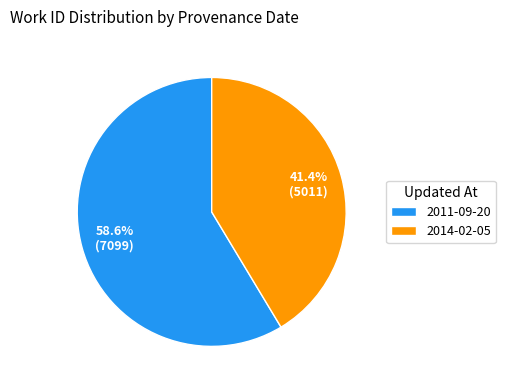

Which slice represents more than half of the pie?

2011-09-20